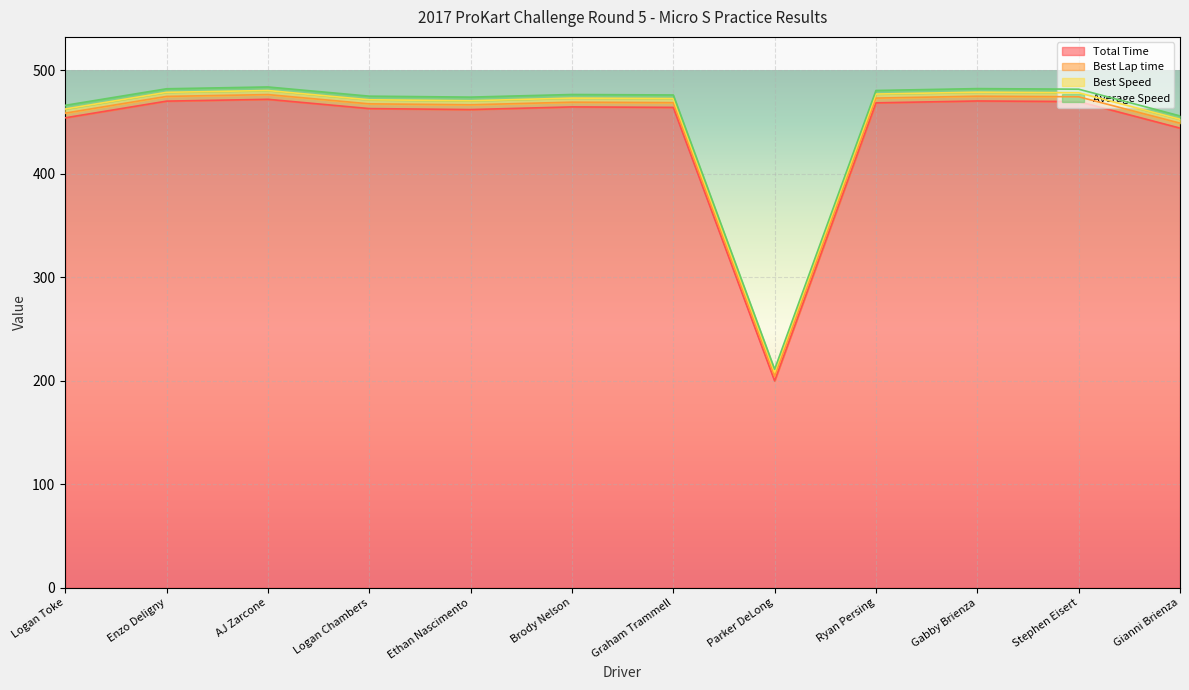

Is it true that Total Distance equals 637.9 at Logan Chambers?

False